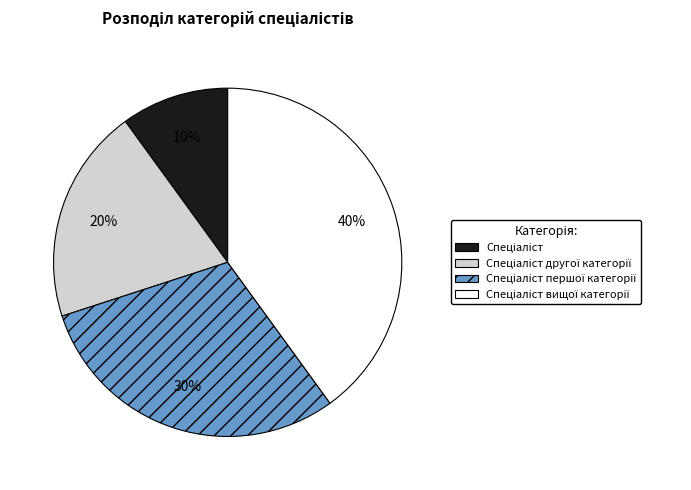

How many slices are in this pie chart?

4